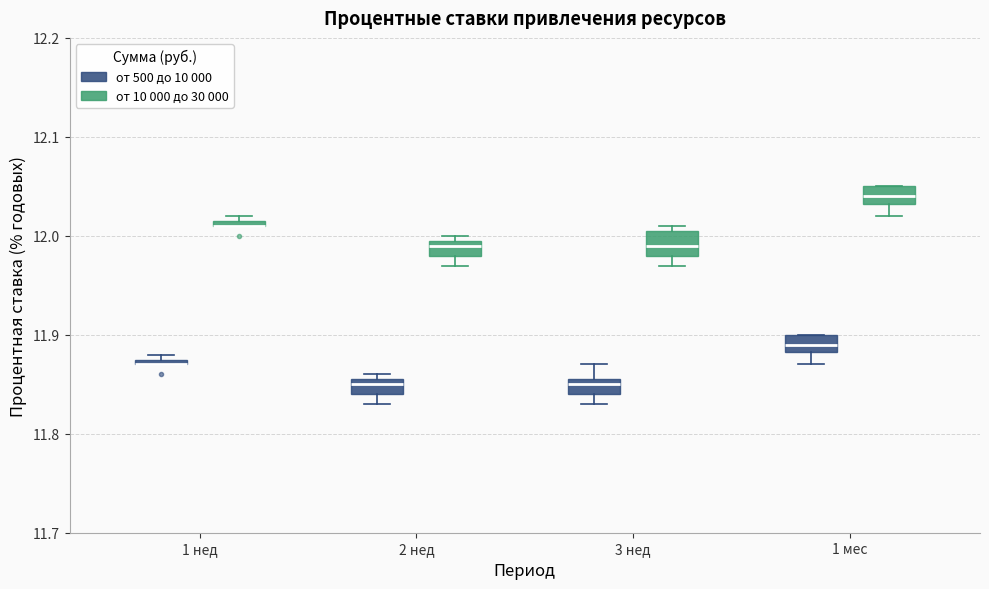

Where is the upper edge of the box for 2 нед (от 500 до 10 000) on the y-axis? The values are not printed on the chart, so give them approximately, as read against the axis.

11.86